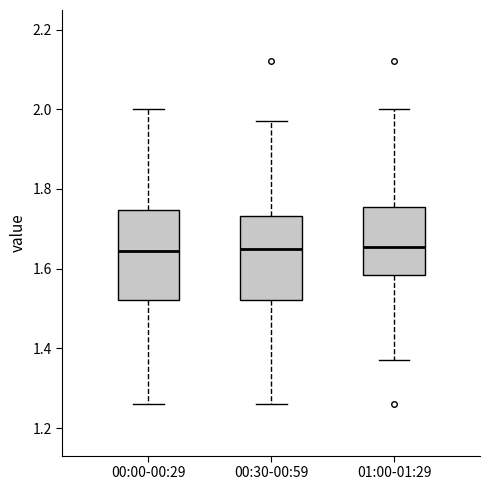

Reading left to right, transcribe this box plot: for each box, give where its median line is, the range the box spans, and where its two whiskers end, as read against the y-axis. The values are not printed on the chart, so give them approximately, as read against the axis.

00:00-00:29: median 1.64, box 1.52 to 1.74, whiskers 1.26 to 2.00
00:30-00:59: median 1.66, box 1.52 to 1.74, whiskers 1.26 to 1.98
01:00-01:29: median 1.66, box 1.58 to 1.76, whiskers 1.38 to 2.00